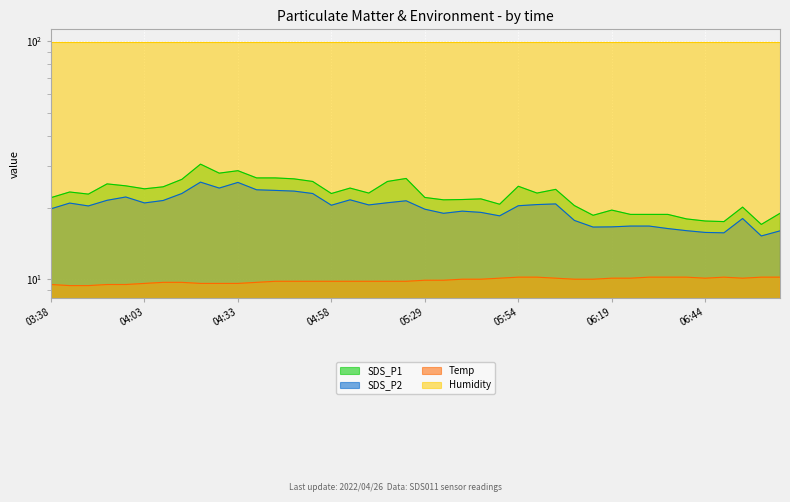

The SDS_P1 series shows 24.7 at 03:58. True or false?

True